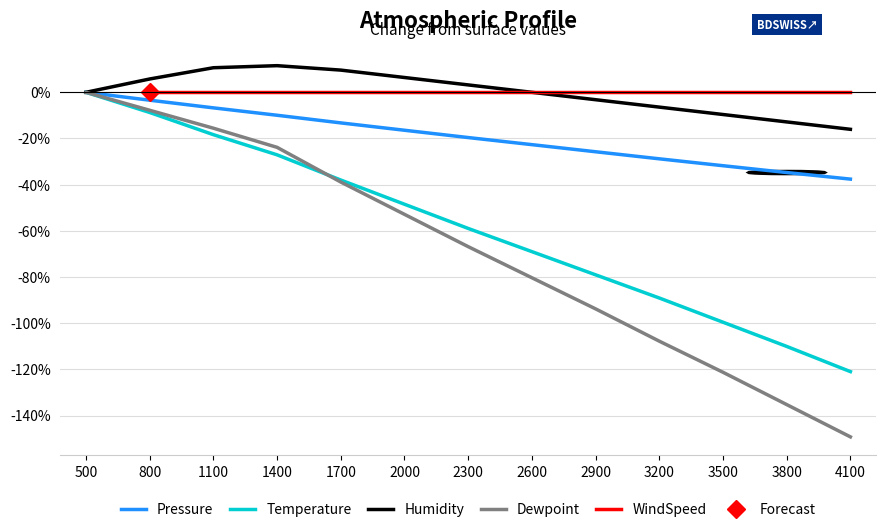

At which category does Humidity reach its first local peak?

1400